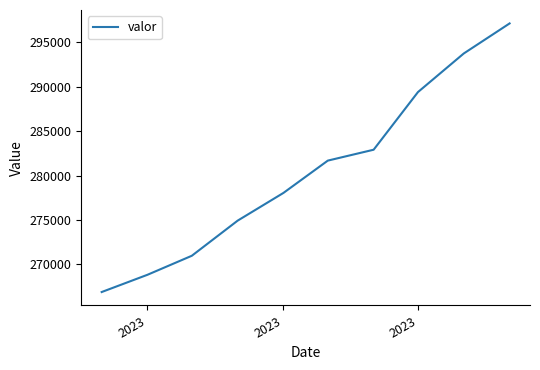

What is the difference between the maximum and minimum values?

30233